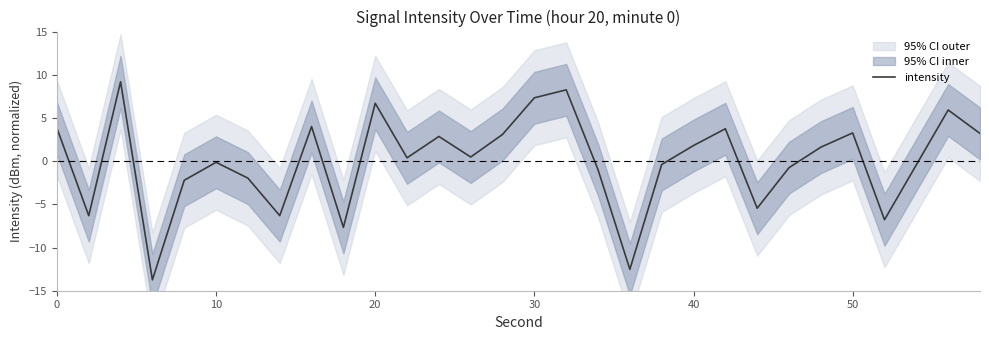

What is the lowest value of the intensity series?

-13.7